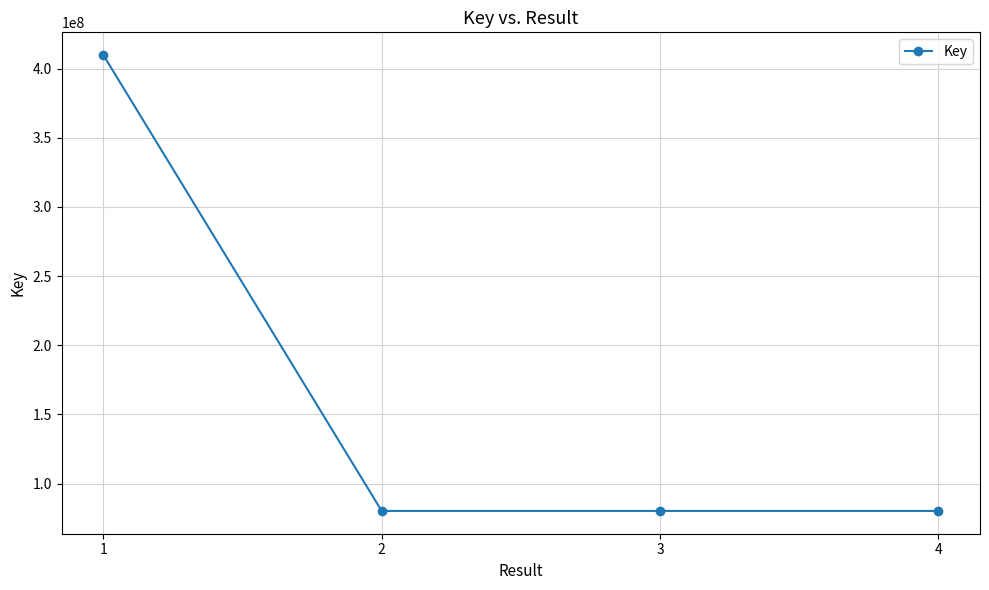

What is the maximum value shown in the chart?

409694550